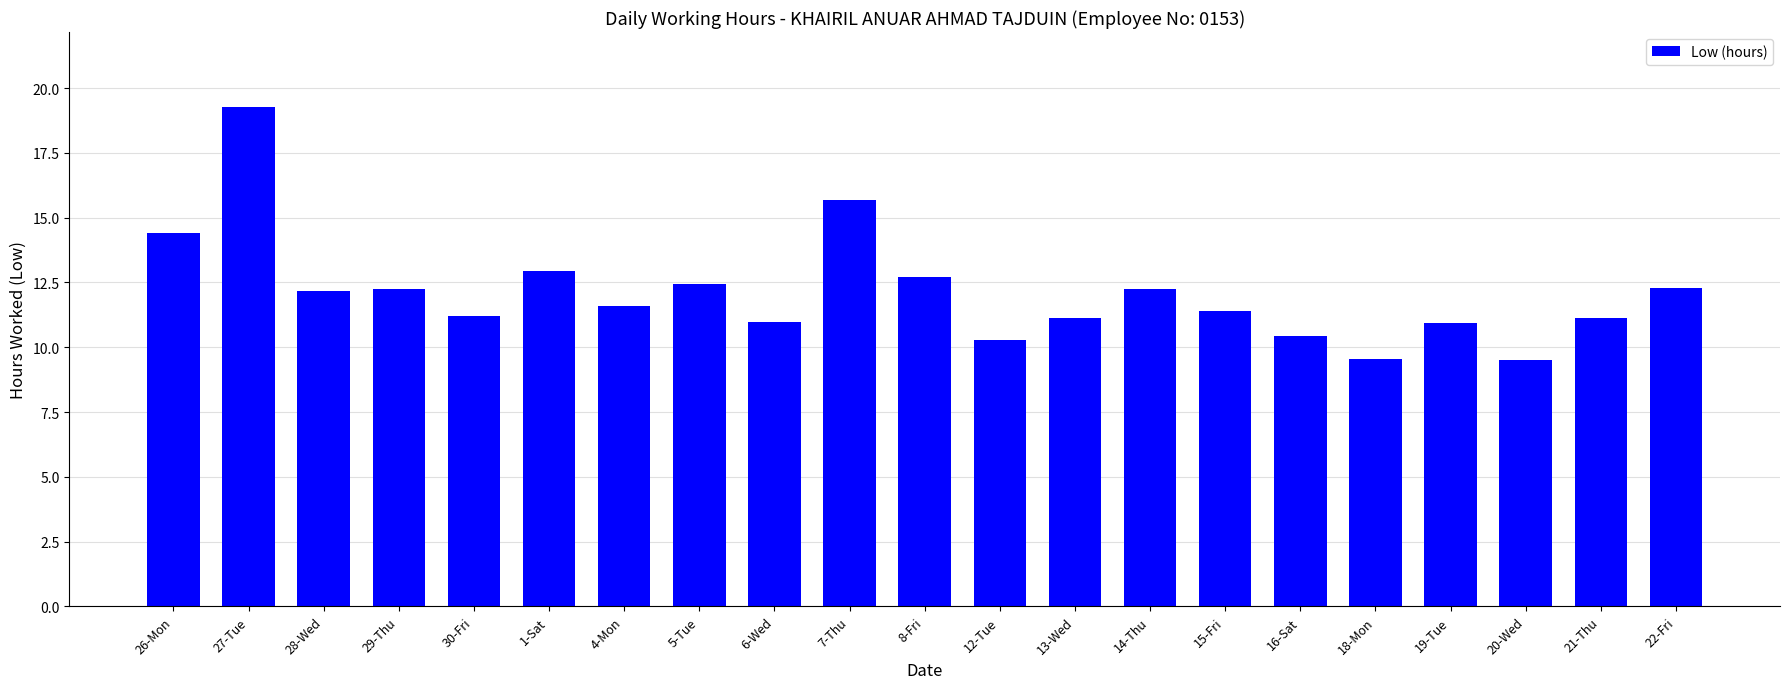

How many distinct data groups are displayed?

1